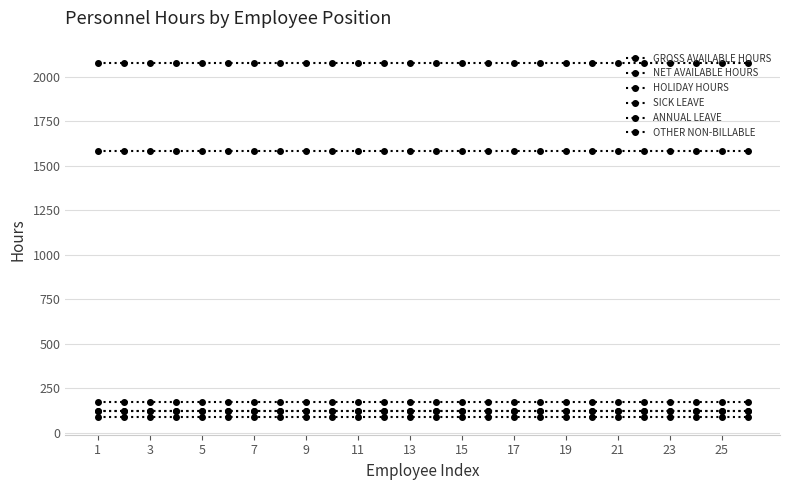

Does the chart have visible grid lines?

Yes